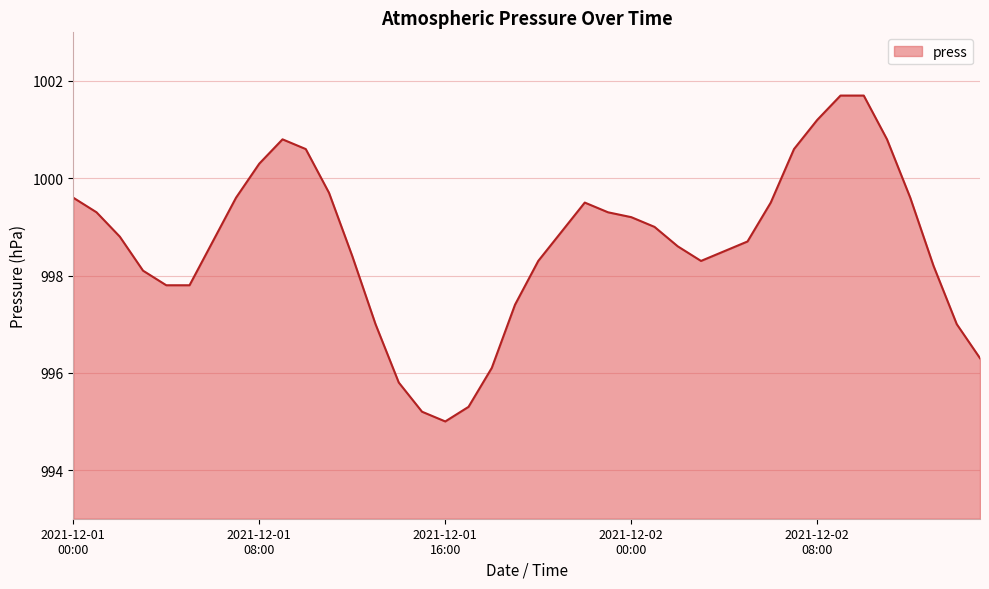

What is the smallest value displayed?

995.0